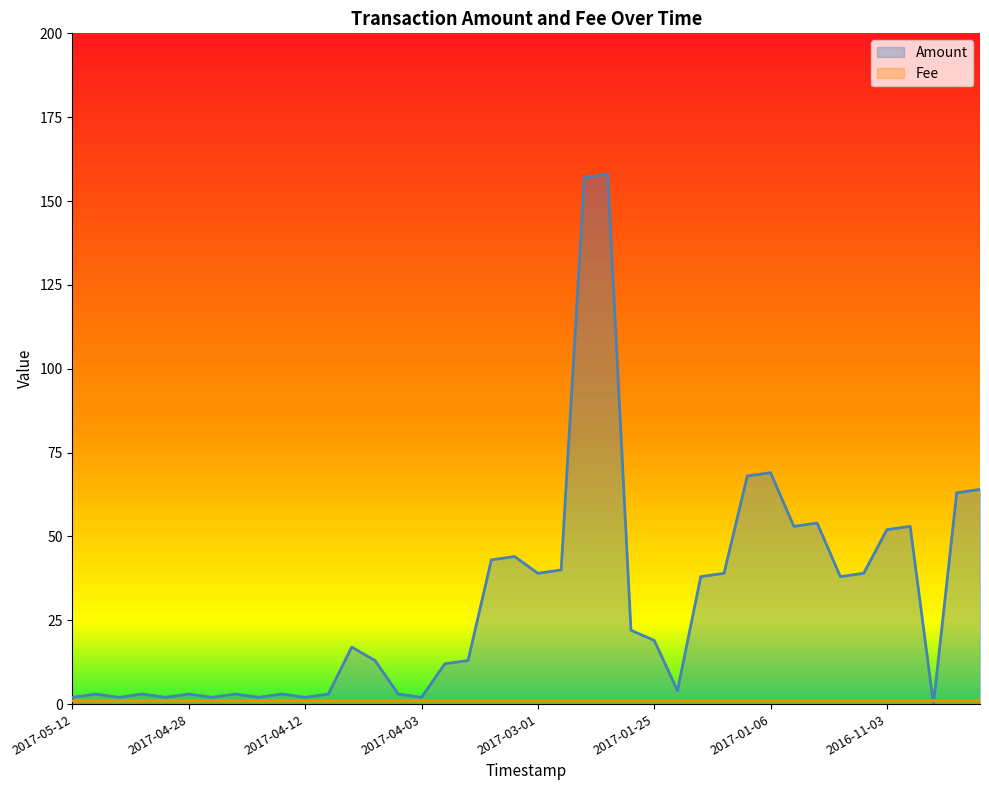

Reading right to left, transcribe all the data shown in this chart.

Amount: 64.0	63.0	0.0	53.0	52.0	39.0	38.0	54.0	53.0	69.0	68.0	39.0	38.0	4.0	19.0	22.0	158.0	157.0	40.0	39.0	44.0	43.0	13.0	12.0	2.0	3.0	13.0	17.0	3.0	2.0	3.0	2.0	3.0	2.0	3.0	2.0	3.0	2.0	3.0	2.0
Fee: 1.0	1.0	1.0	1.0	1.0	1.0	1.0	1.0	1.0	1.0	1.0	1.0	1.0	1.0	1.0	1.0	1.0	1.0	1.0	1.0	1.0	1.0	1.0	1.0	1.0	1.0	1.0	1.0	1.0	1.0	1.0	1.0	1.0	1.0	1.0	1.0	1.0	1.0	1.0	1.0